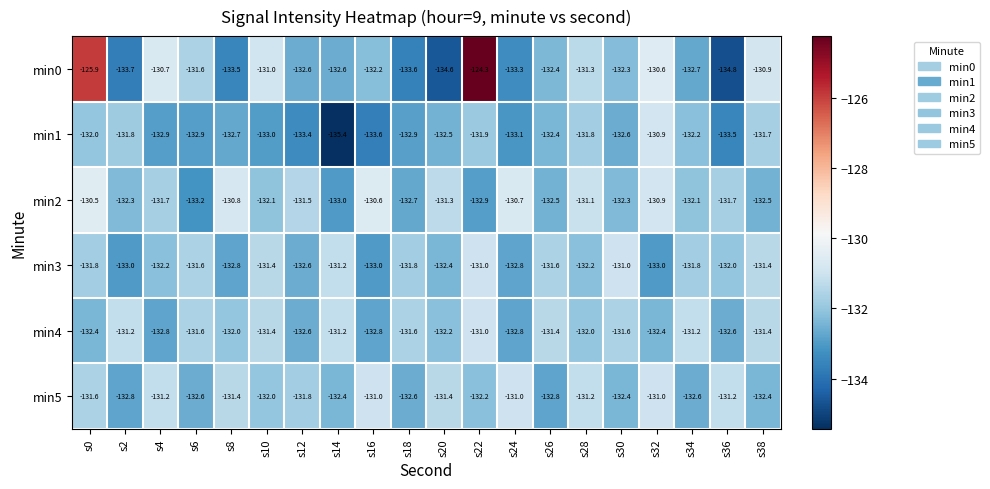

True or false: min2 has a value of -206.8 at s12.

False